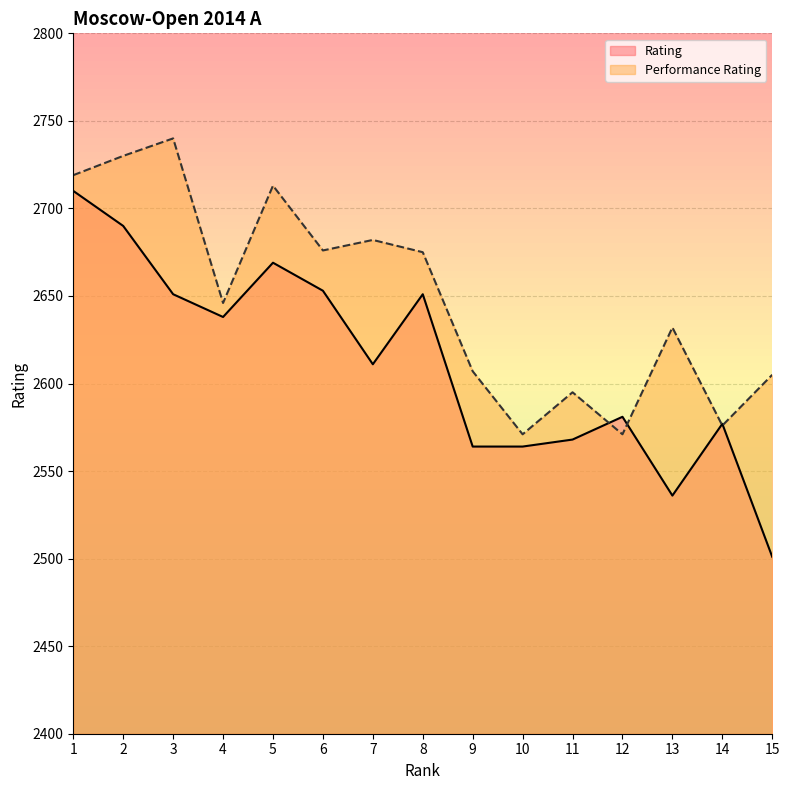

What are all the series names shown in the legend?

Rating, Performance Rating